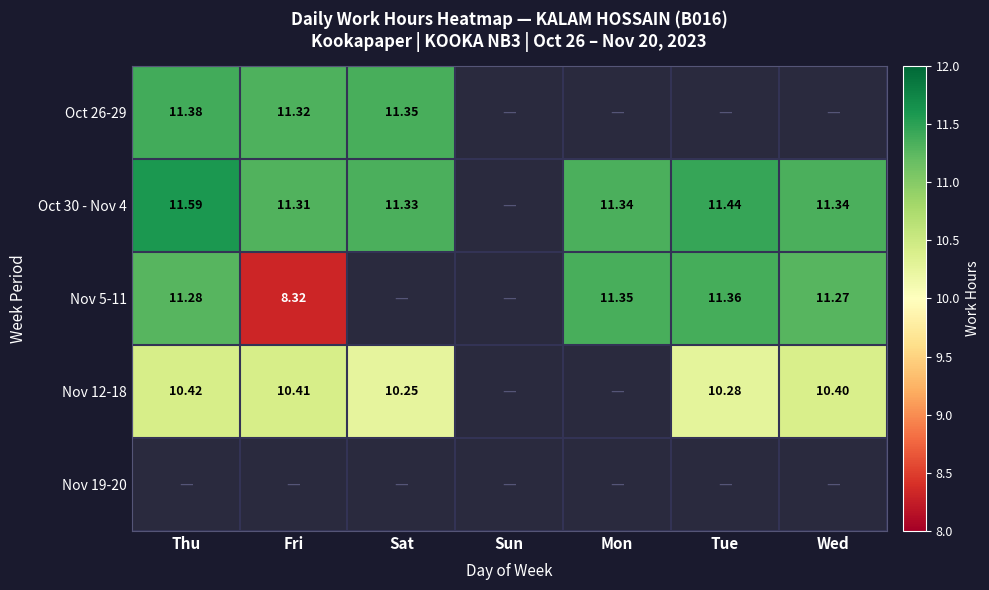

How many values in the Nov 5-11 series exceed 11?

4